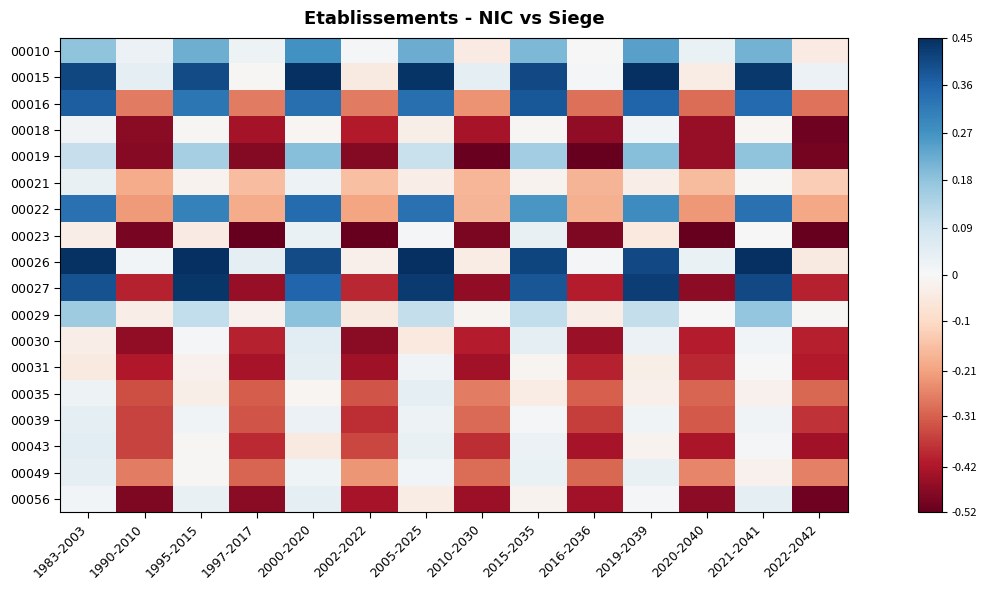

How many categories are shown in the chart?

14